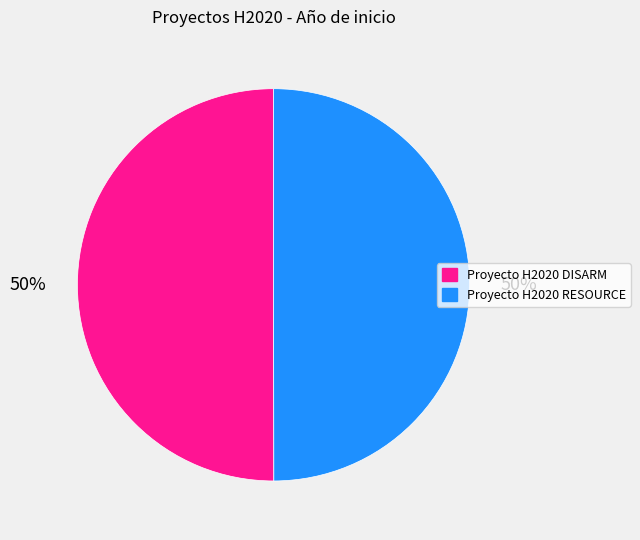

How many slices are in this pie chart?

2